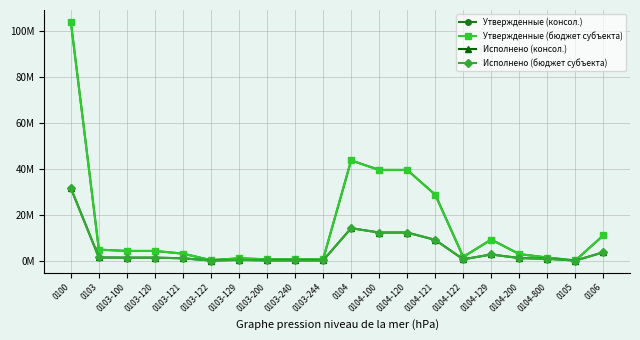

What is the average value of the Утвержденные (бюджет субъекта) series?

15028055.3